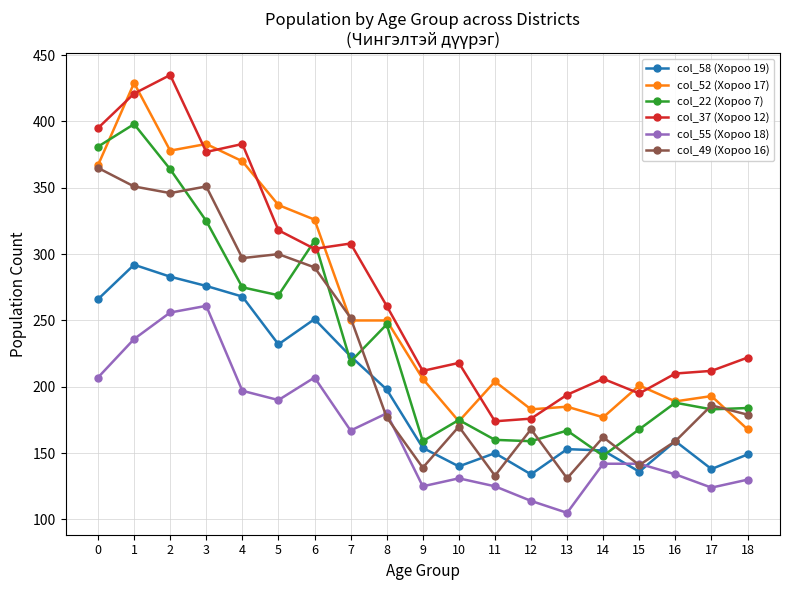

What is the value of the col_55 (Хороо 18) point at the 6th from the left?

190